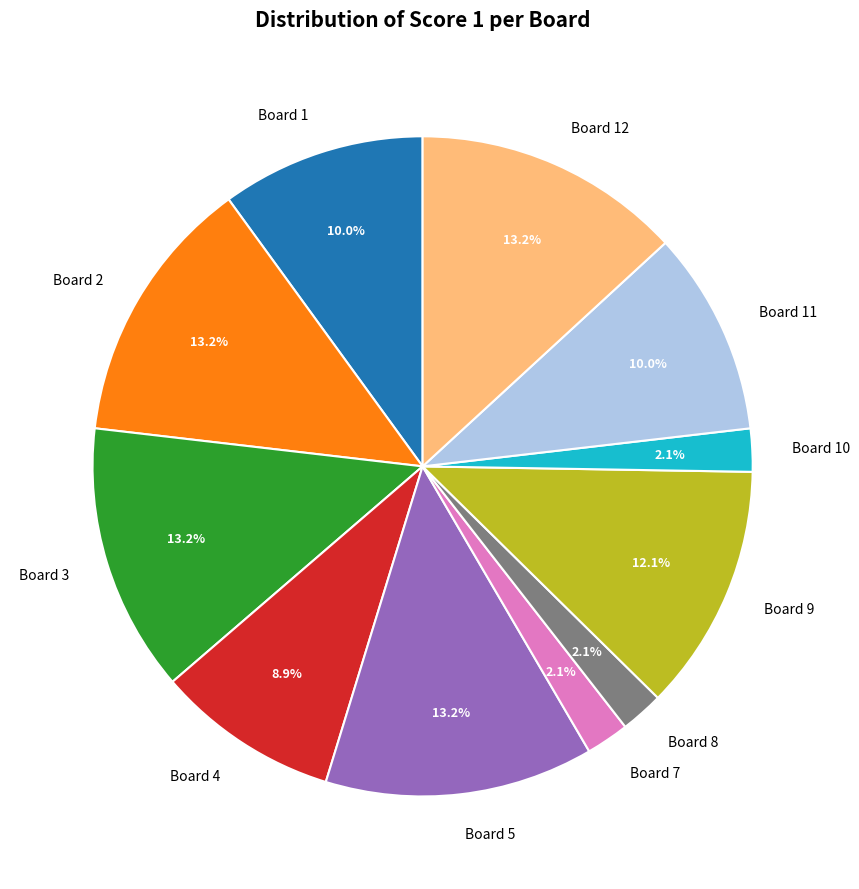

The Board 11 slice represents 23% of the pie. True or false?

False